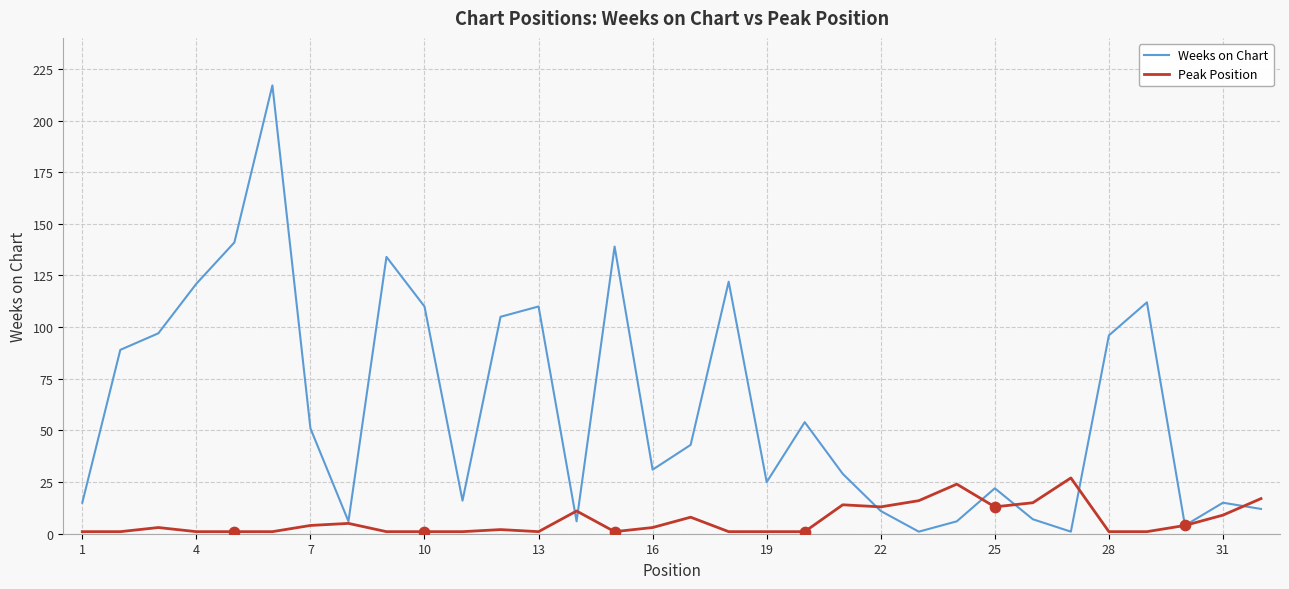

Which series has the largest total across all categories?

Weeks on Chart